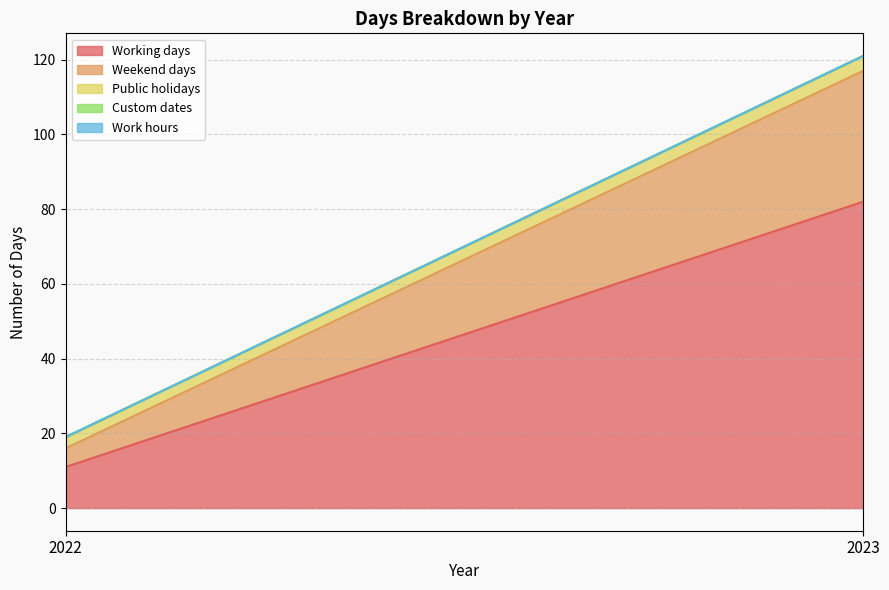

What is the maximum value for Weekend days?

35